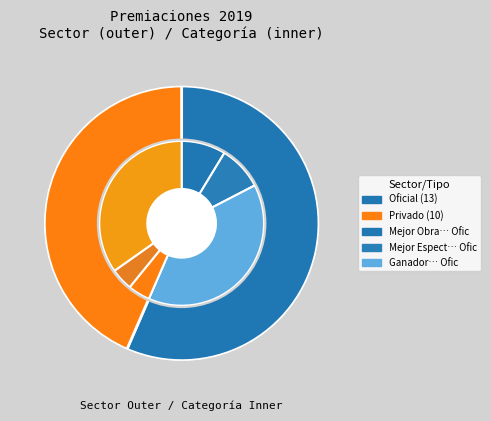

What is the change in value from Oficial to Privado?

-3